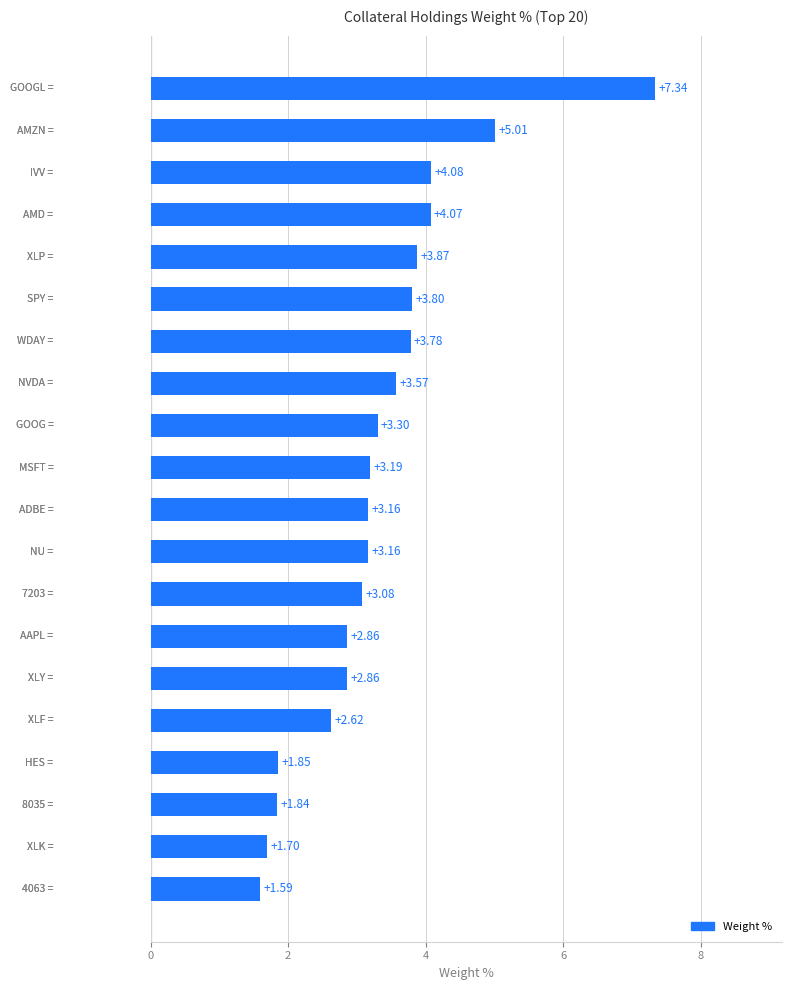

What is the average value?

3.3